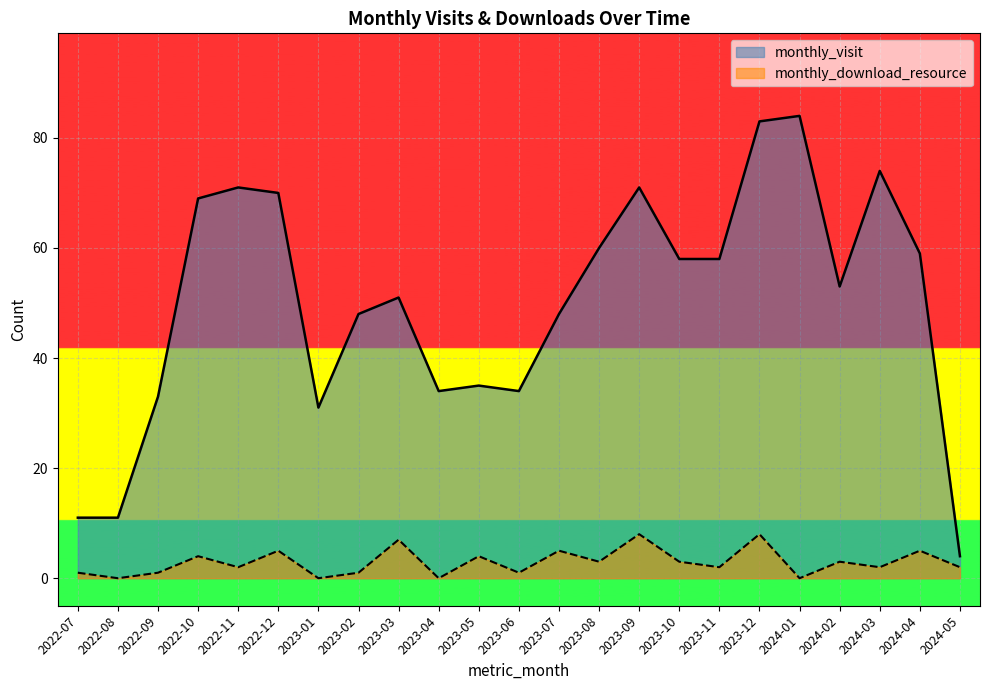

What is the label of the 17th point from the right?

2023-01